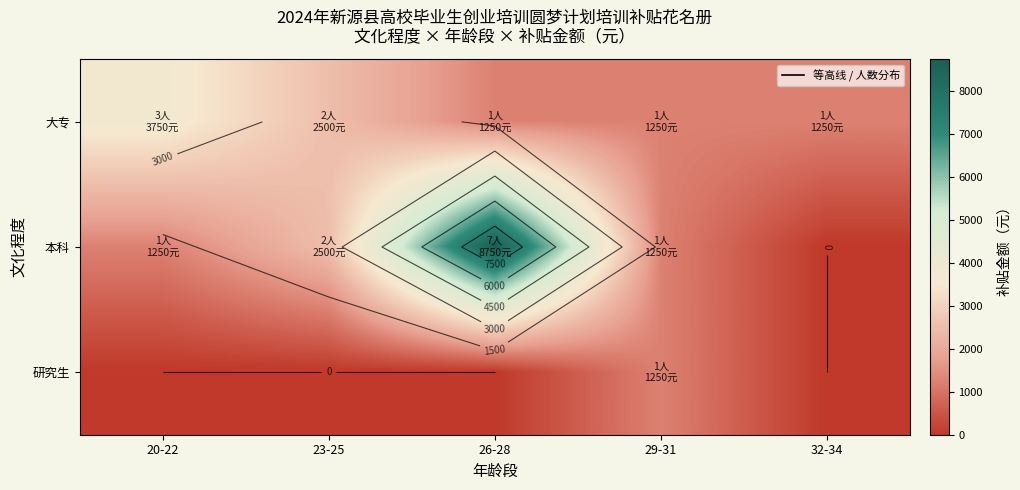

What is the maximum value shown in the chart?

8750